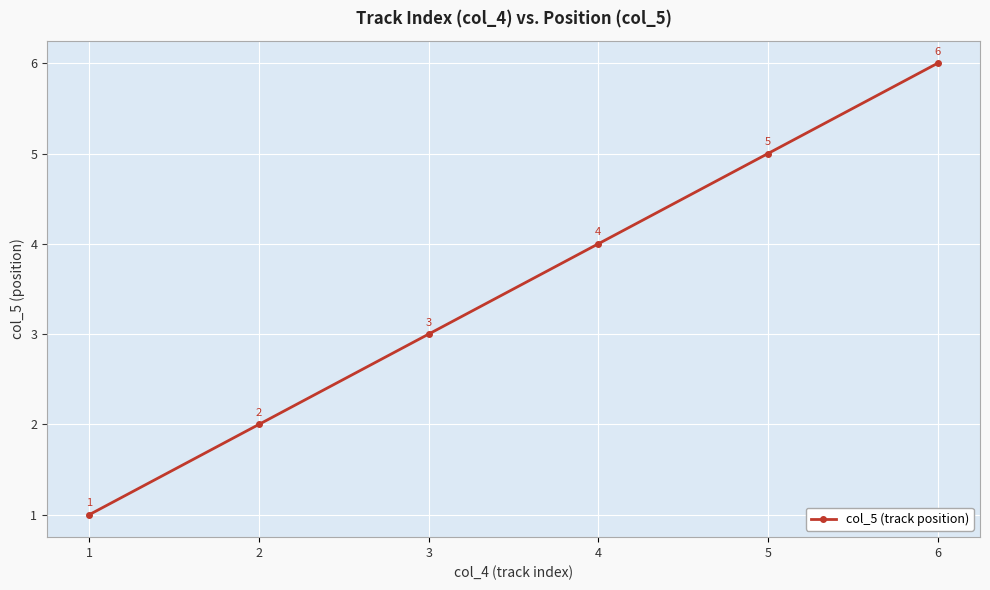

At which label is the value closest to 3?

3